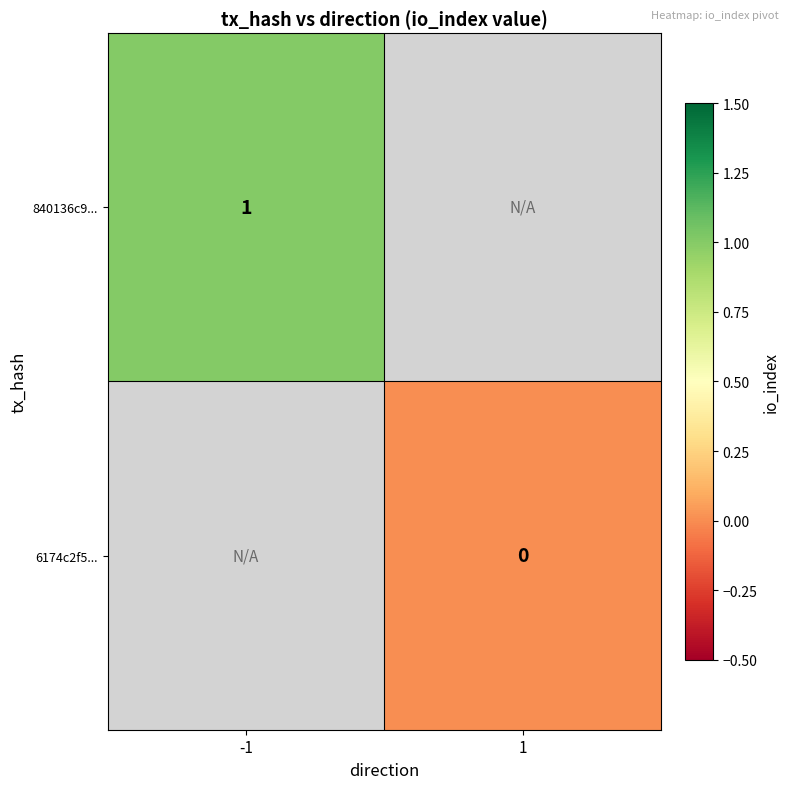

The value of 840136c9... at -1 is 0. True or false?

False